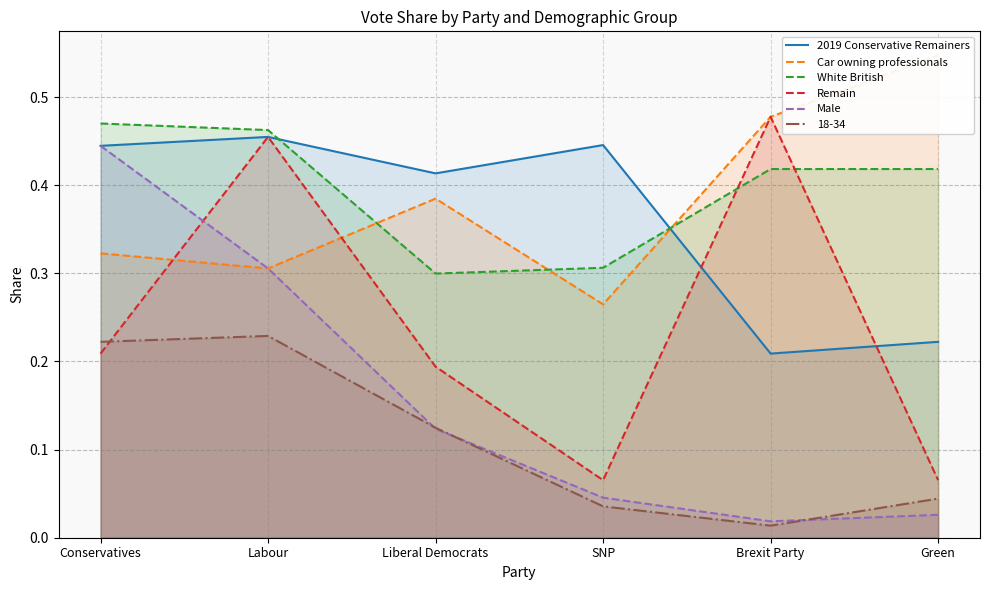

Between Conservatives and Green, which is larger?

Conservatives